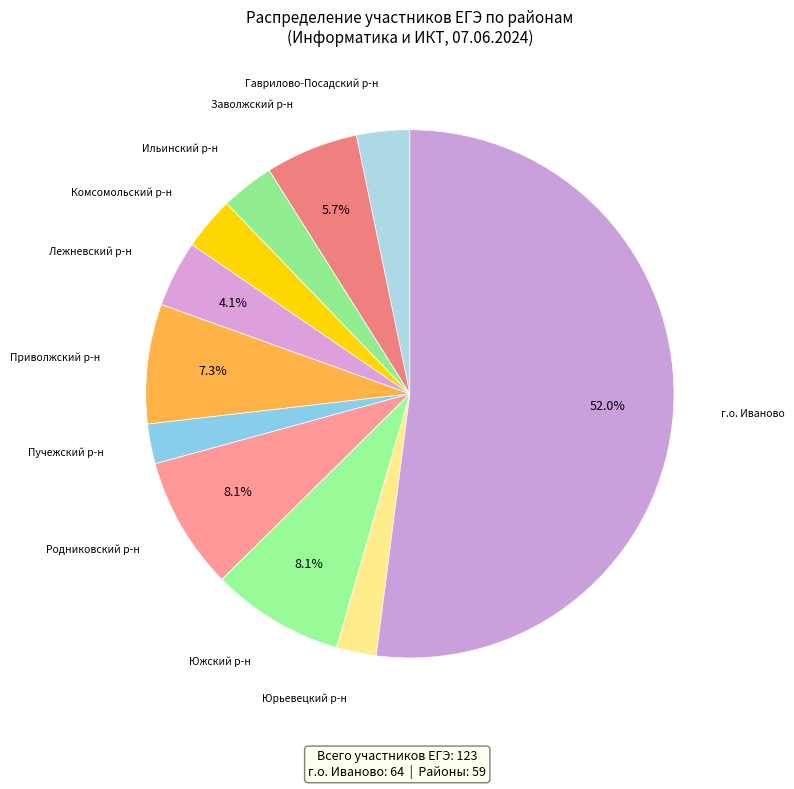

To the nearest percent, what is the difference between the largest and smallest slice percentages?

50%